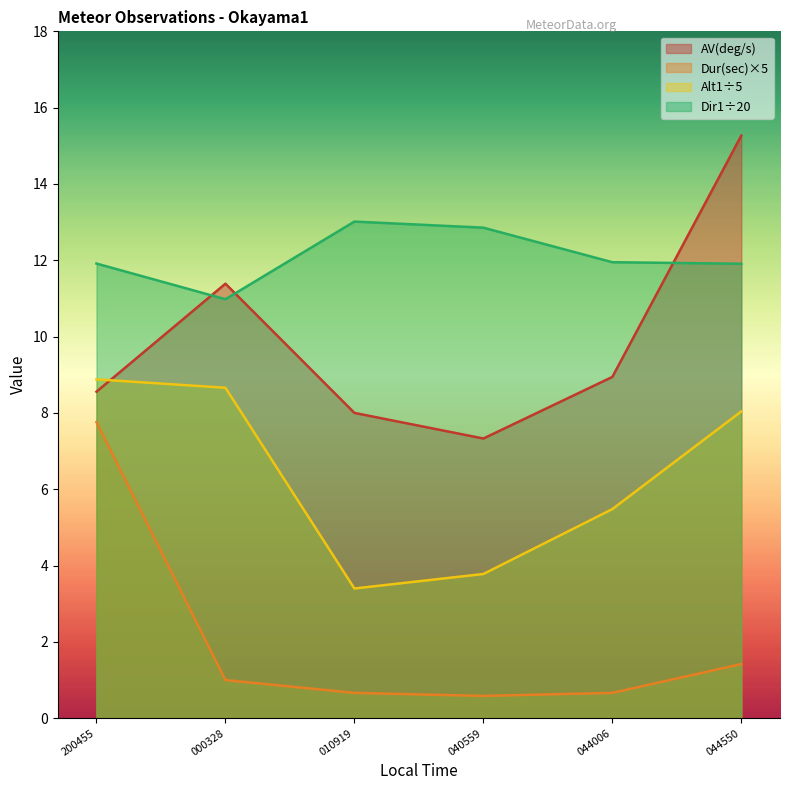

What is the total value across all series at 040559?

24.6